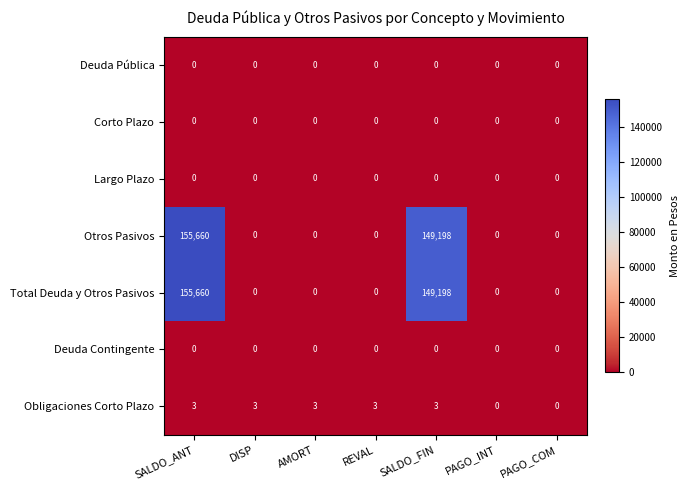

What is the total value across all series at DISP?

3